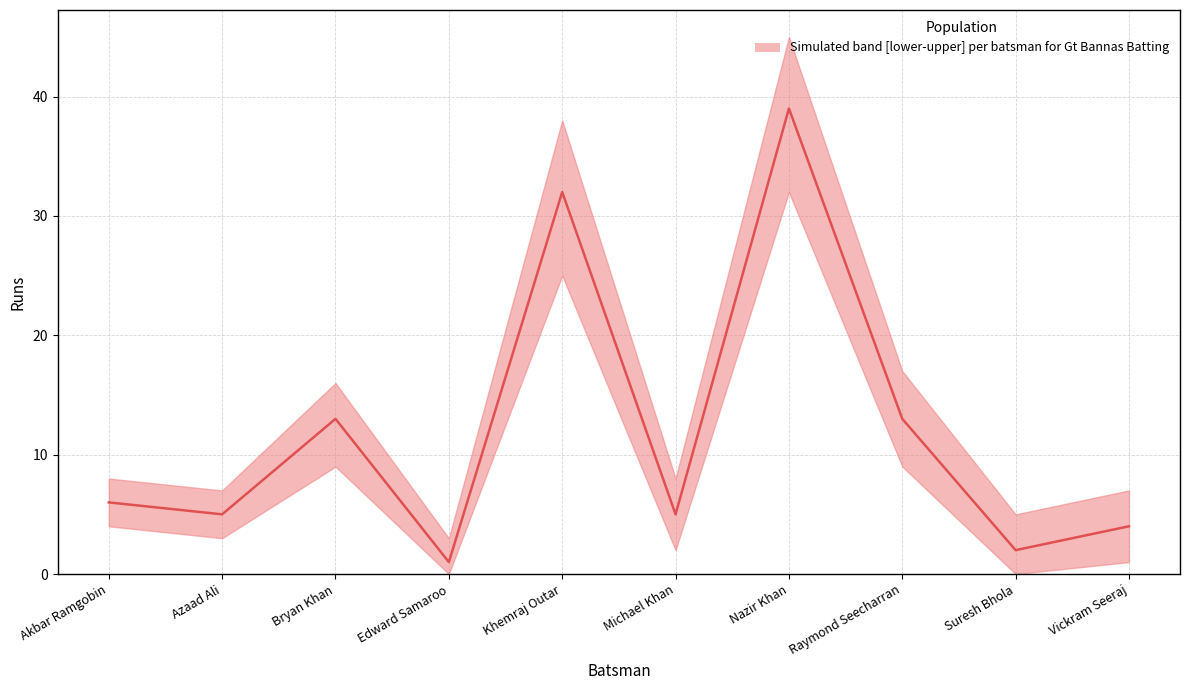

List the labels in order of value, largest first.

Nazir Khan, Khemraj Outar, Bryan Khan, Raymond Seecharran, Akbar Ramgobin, Azaad Ali, Michael Khan, Vickram Seeraj, Suresh Bhola, Edward Samaroo